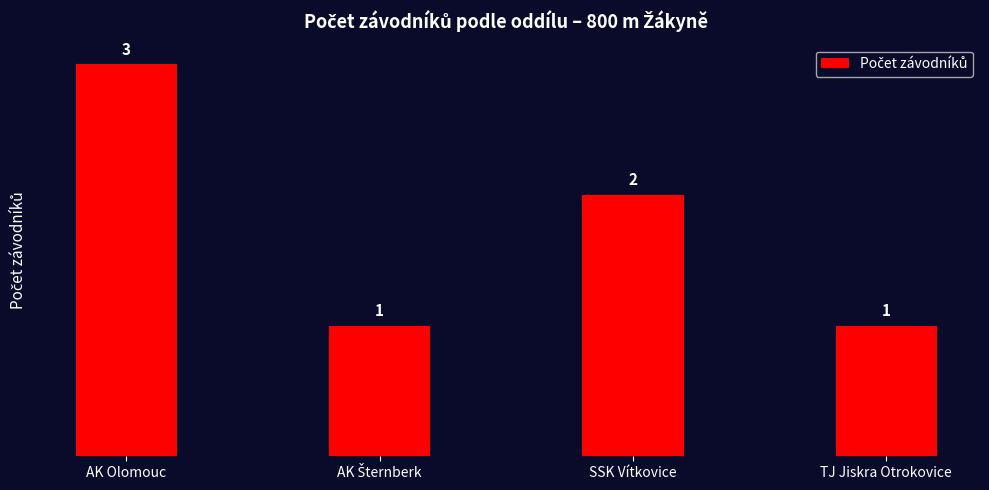

Reading right to left, list all the values displayed in this chart.

1	2	1	3